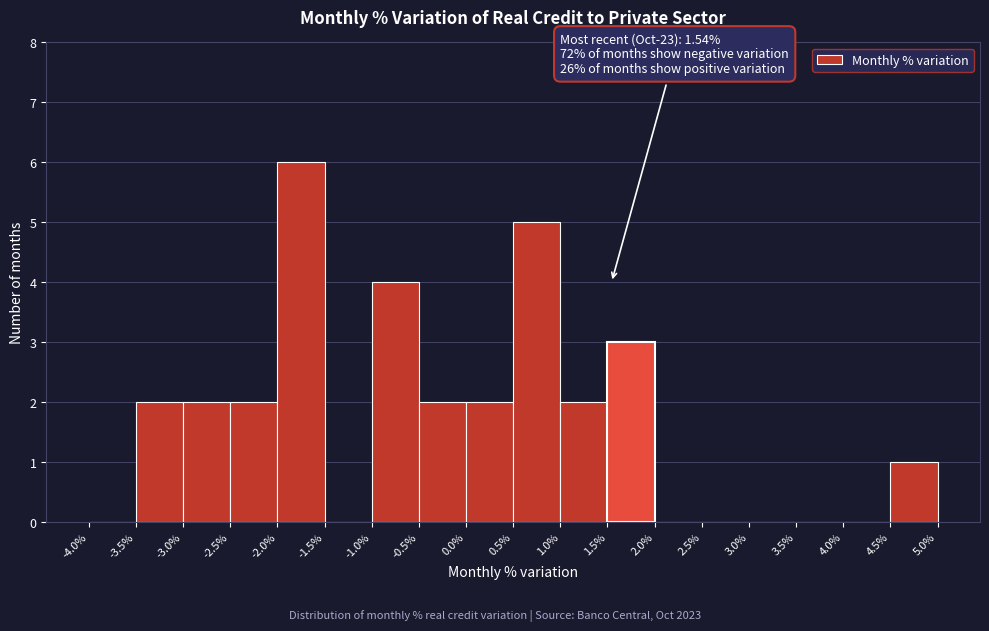

Over which range of the x-axis is the bar tallest?

-2.0% to -1.5%